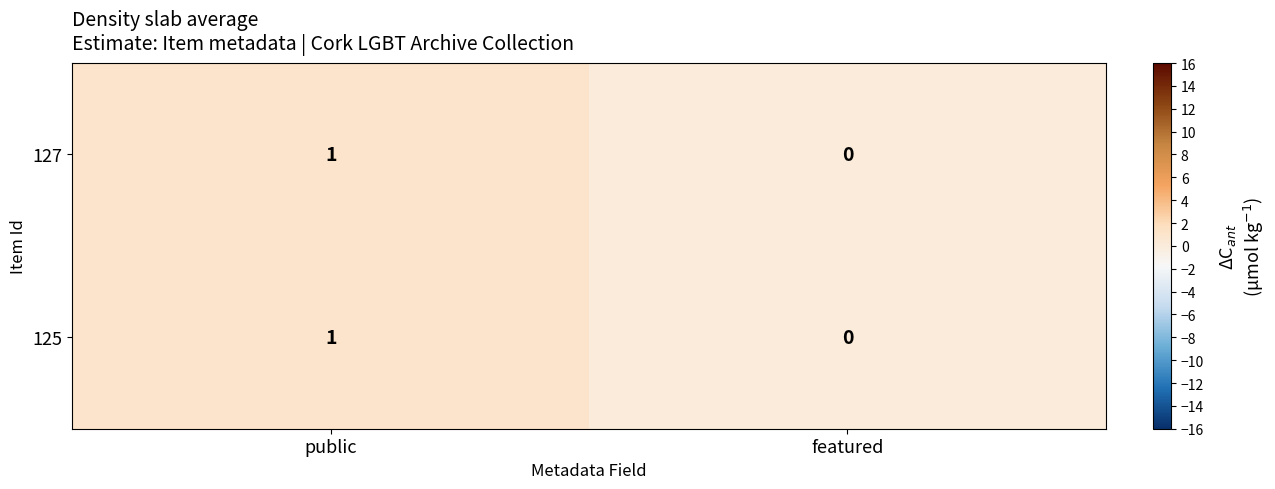

Reading left to right, transcribe all the data shown in this chart.

127: 1	0
125: 1	0